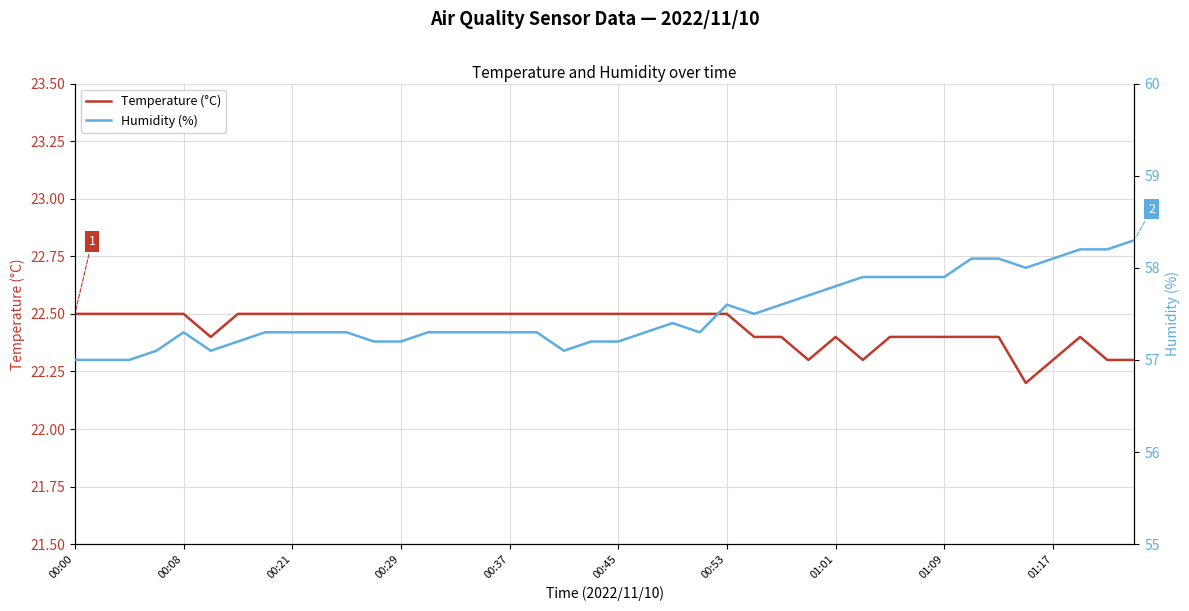

The value of Temperature (°C) at 33 is 22.4. True or false?

True